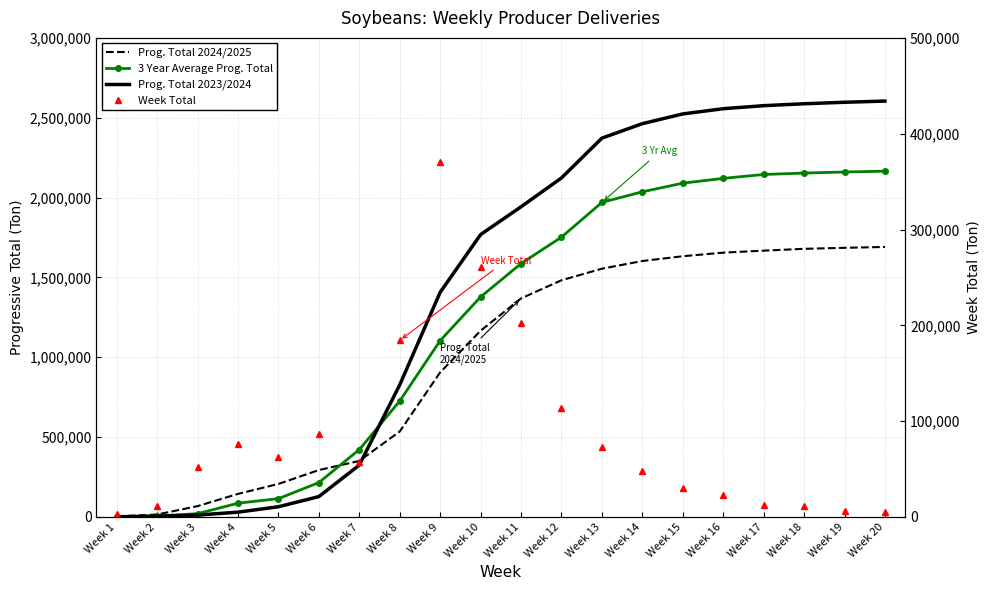

List the labels in order of 3 Year Average Prog. Total value, largest first.

Week 20, Week 19, Week 18, Week 17, Week 16, Week 15, Week 14, Week 13, Week 12, Week 11, Week 10, Week 9, Week 8, Week 7, Week 6, Week 5, Week 4, Week 3, Week 2, Week 1